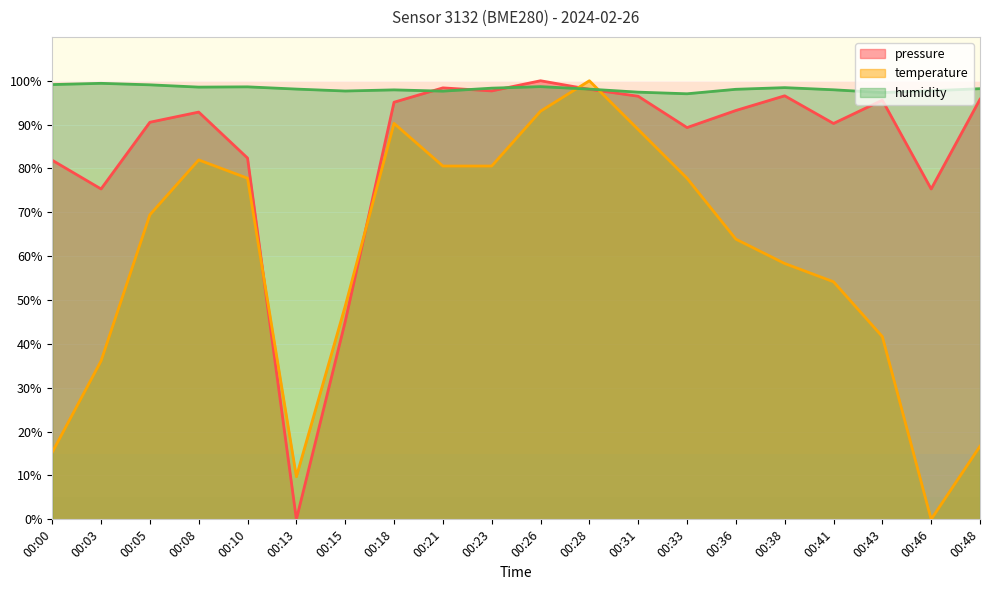

Where is the first local maximum for humidity?

00:03